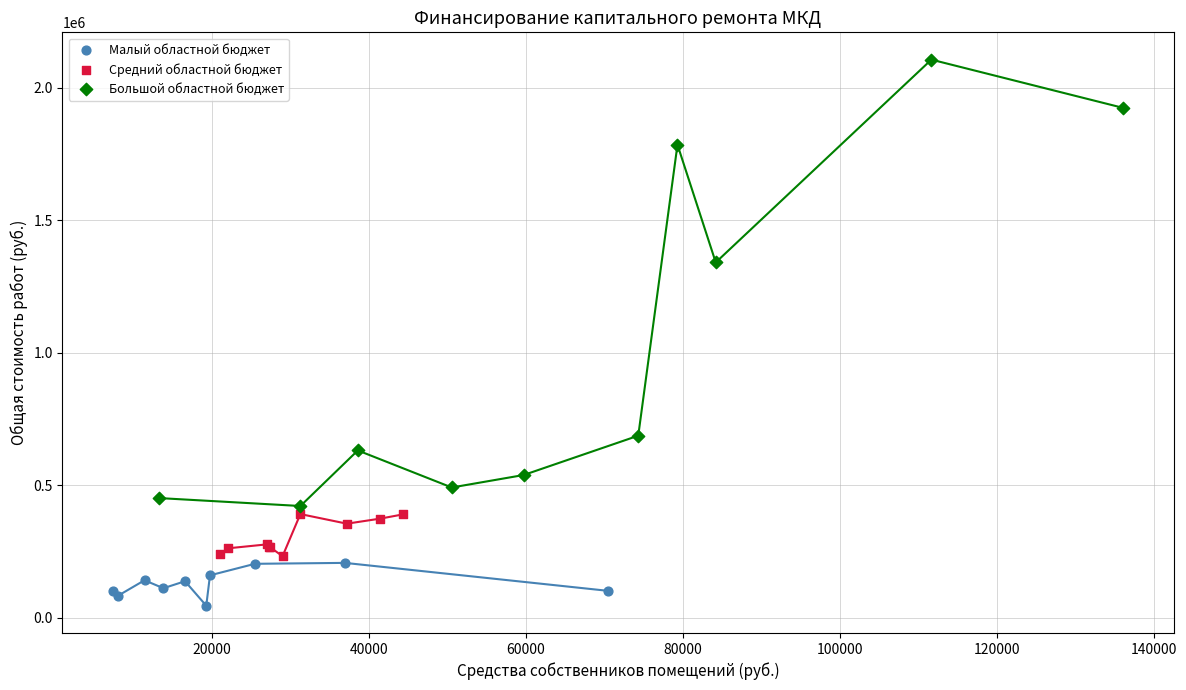

Which series contains the highest Y value?

Большой областной бюджет